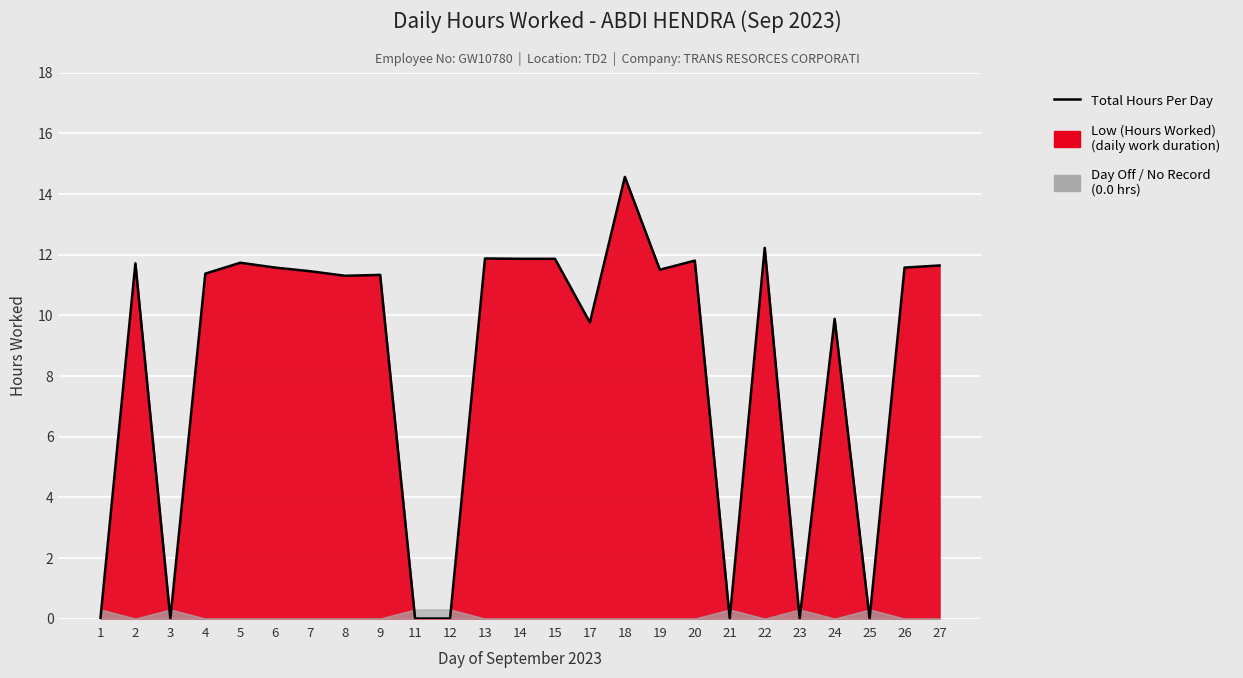

True or false: the data shows 19.4 at 4.

False